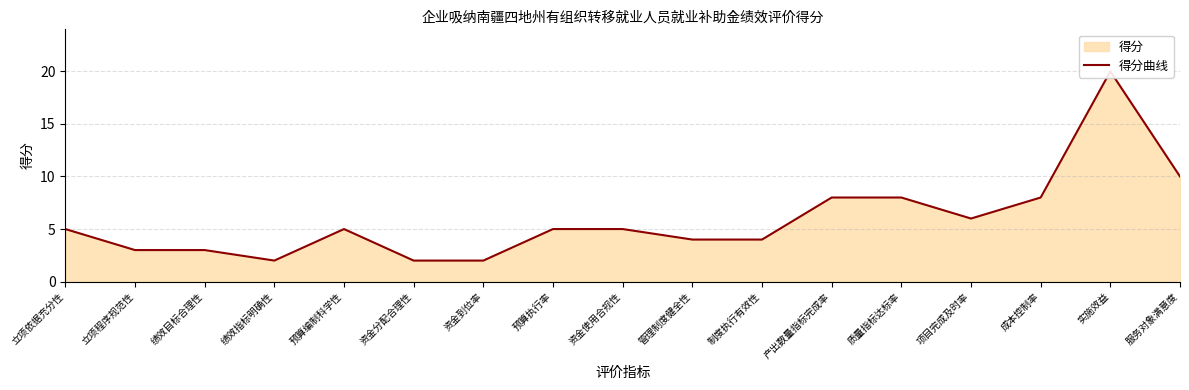

At which category does the chart reach its minimum across all series?

绩效指标明确性